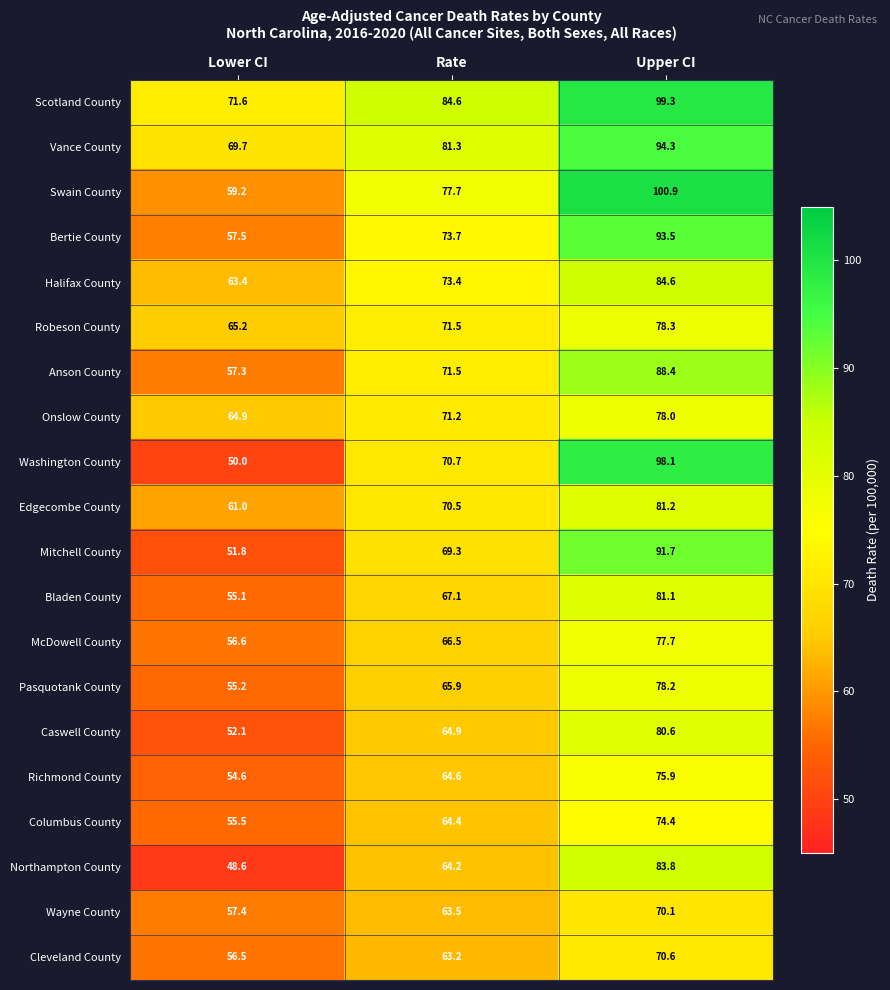

At which label is Washington County closest to 74?

Rate